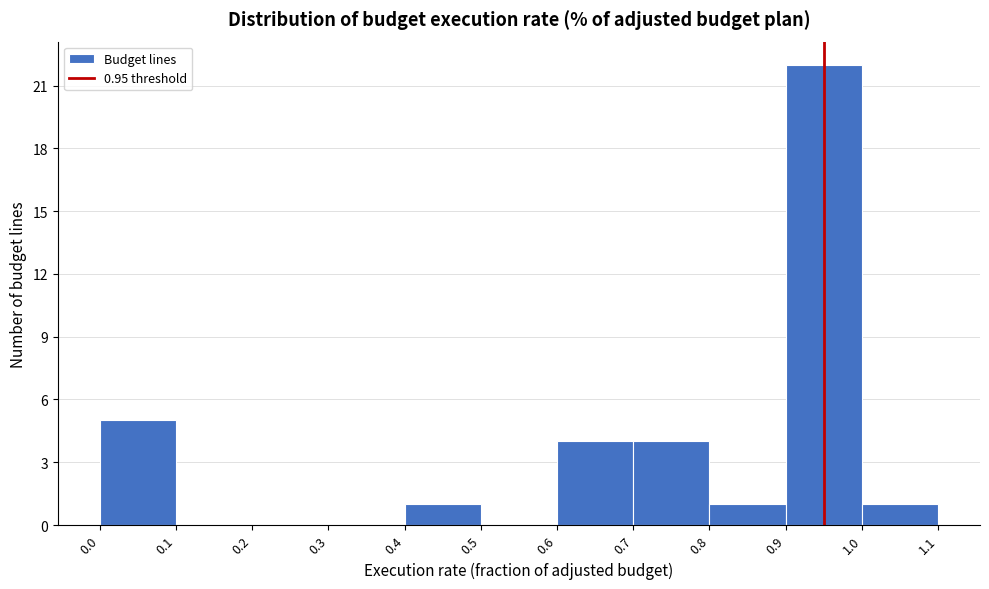

Over which range of the x-axis is the bar tallest?

0.9 to 1.0